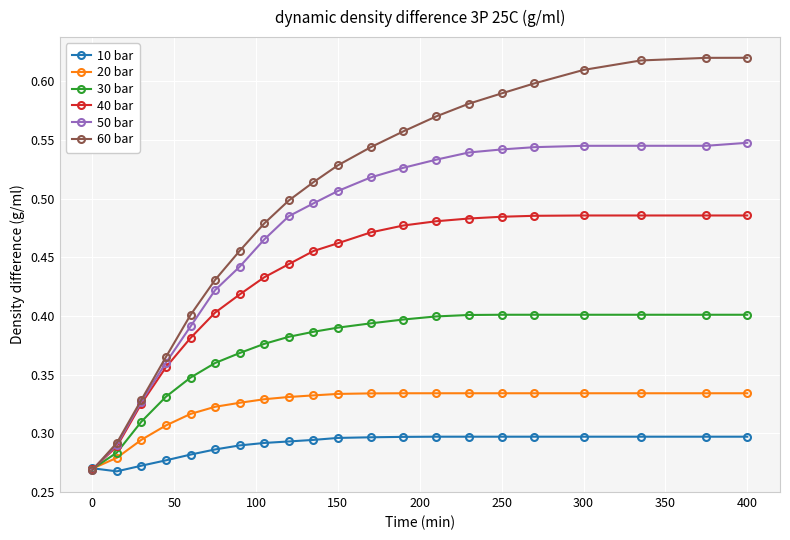

At how many categories does at least one series exceed 0?

21